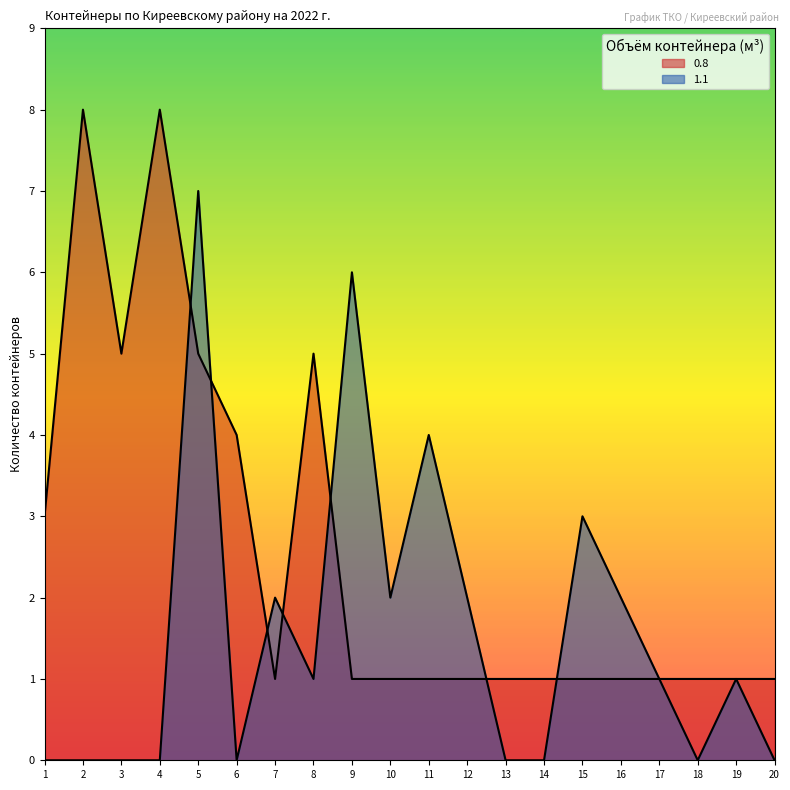

How many lines are shown in the chart?

2